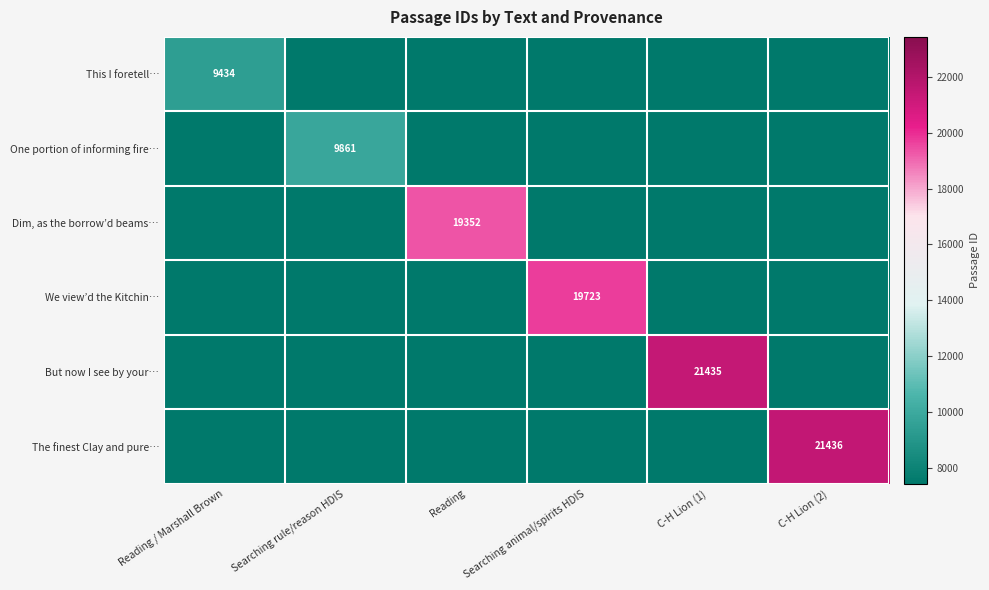

What is the difference between the highest and lowest values at Searching rule/reason HDIS?

9861